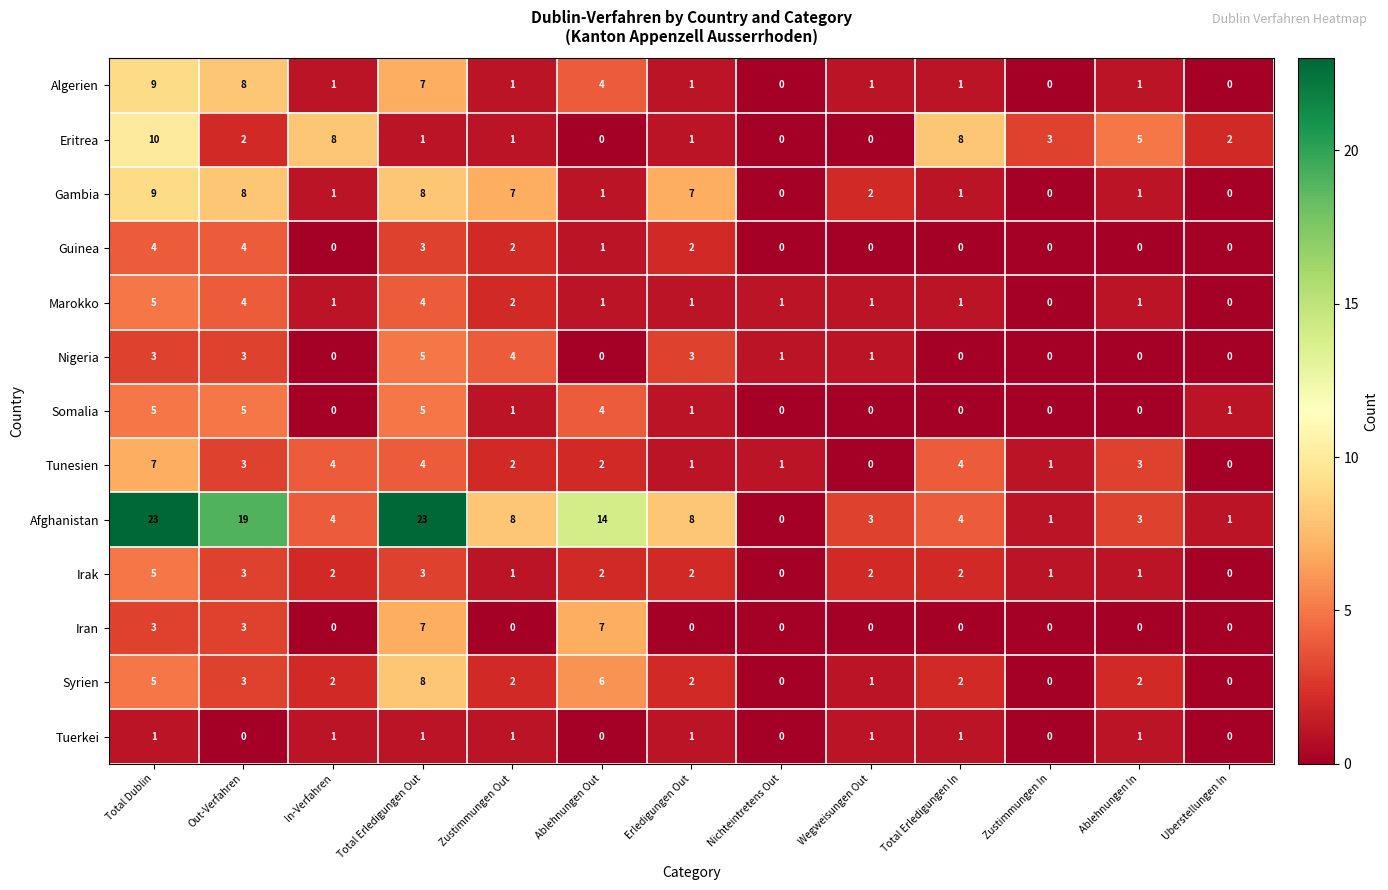

How many data points does each series have?

13